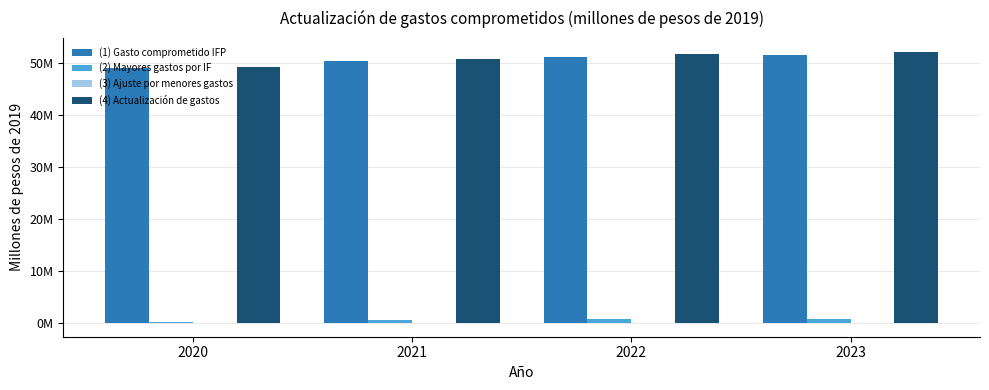

Are the bars grouped side by side (vs. stacked)?

Yes